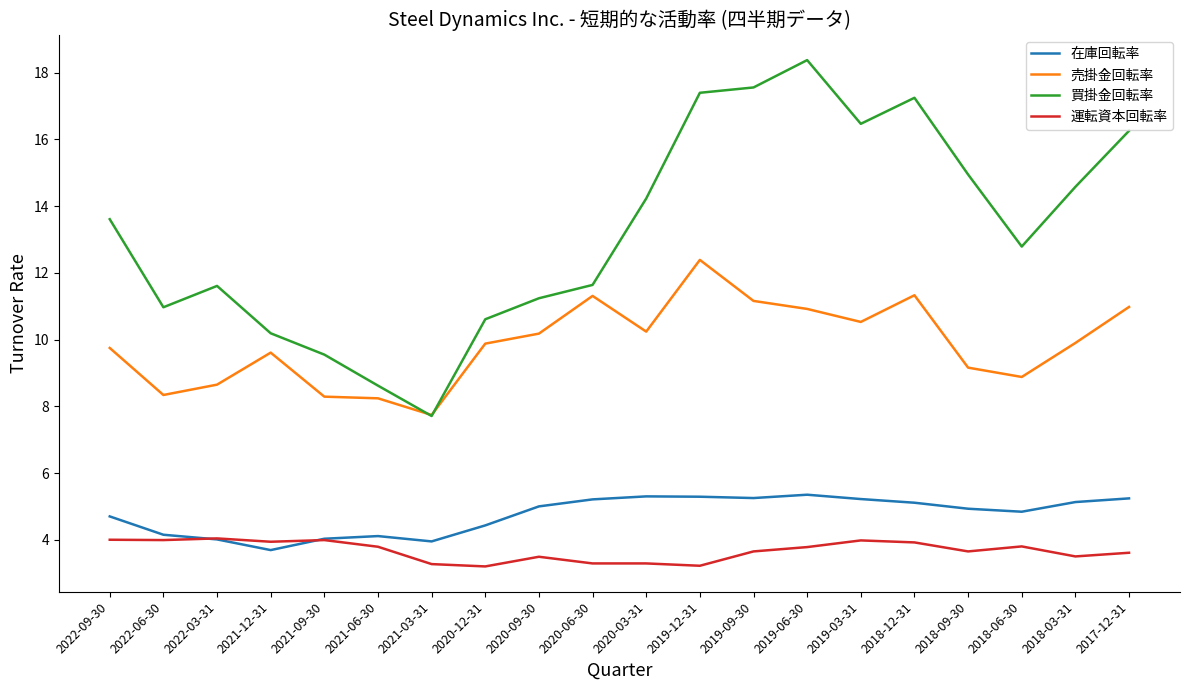

List the series in order of their peak value, highest first.

買掛金回転率, 売掛金回転率, 在庫回転率, 運転資本回転率